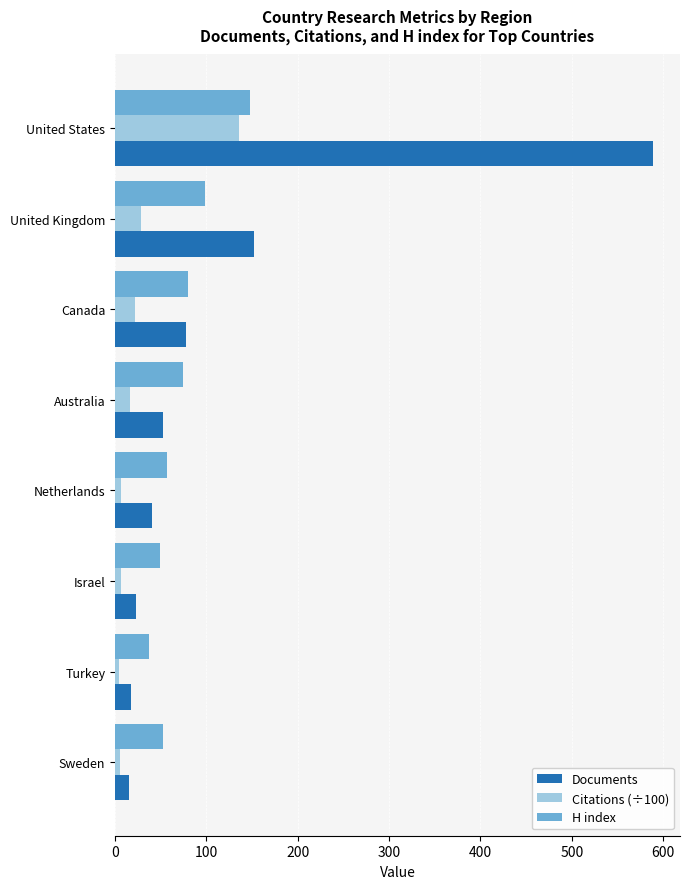

What is the spread (max minus min) of values at United Kingdom?

123.8